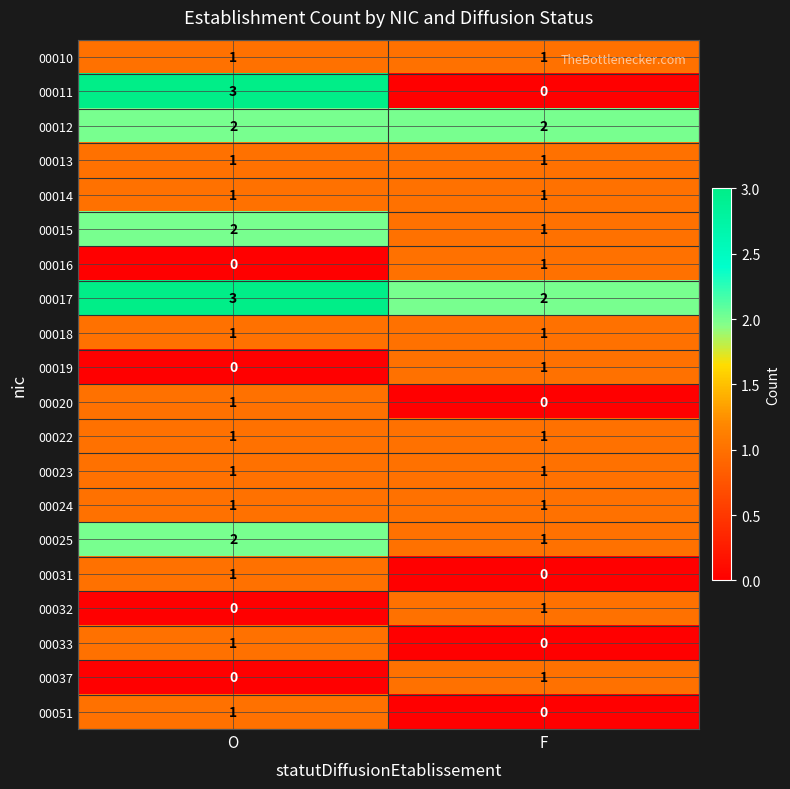

At which label is 00017 closest to 2?

F